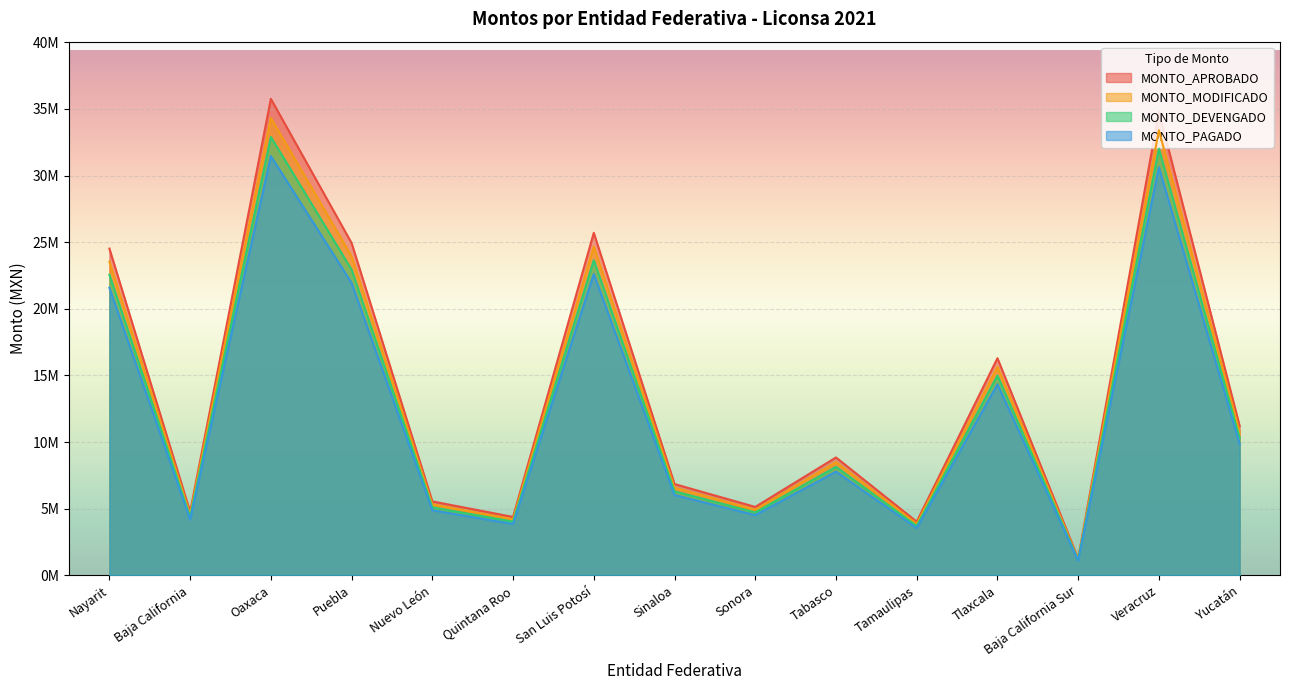

Which series has the largest total across all categories?

MONTO_APROBADO